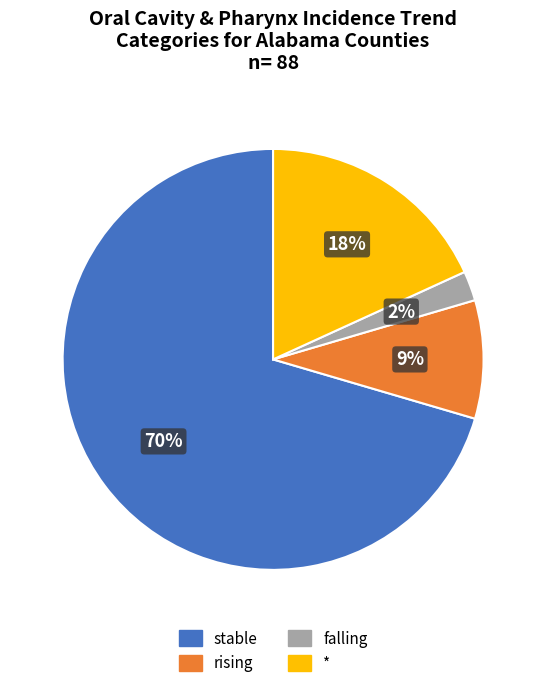

To the nearest percent, what is the average slice percentage?

25%